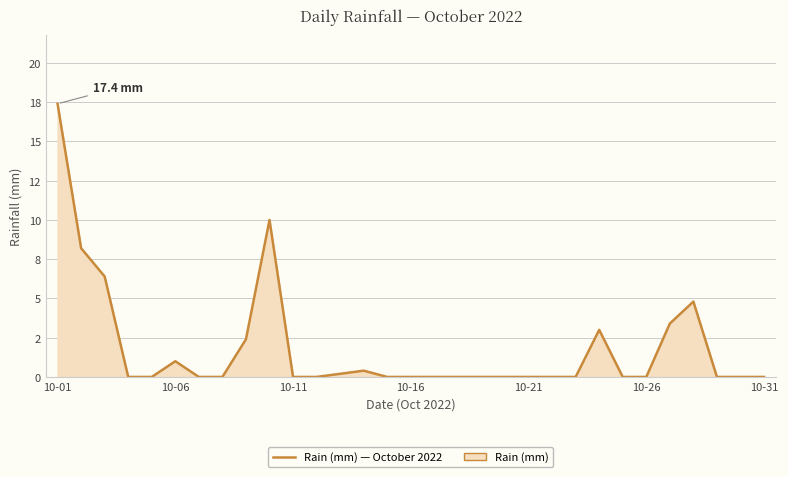

Does the chart have visible grid lines?

Yes